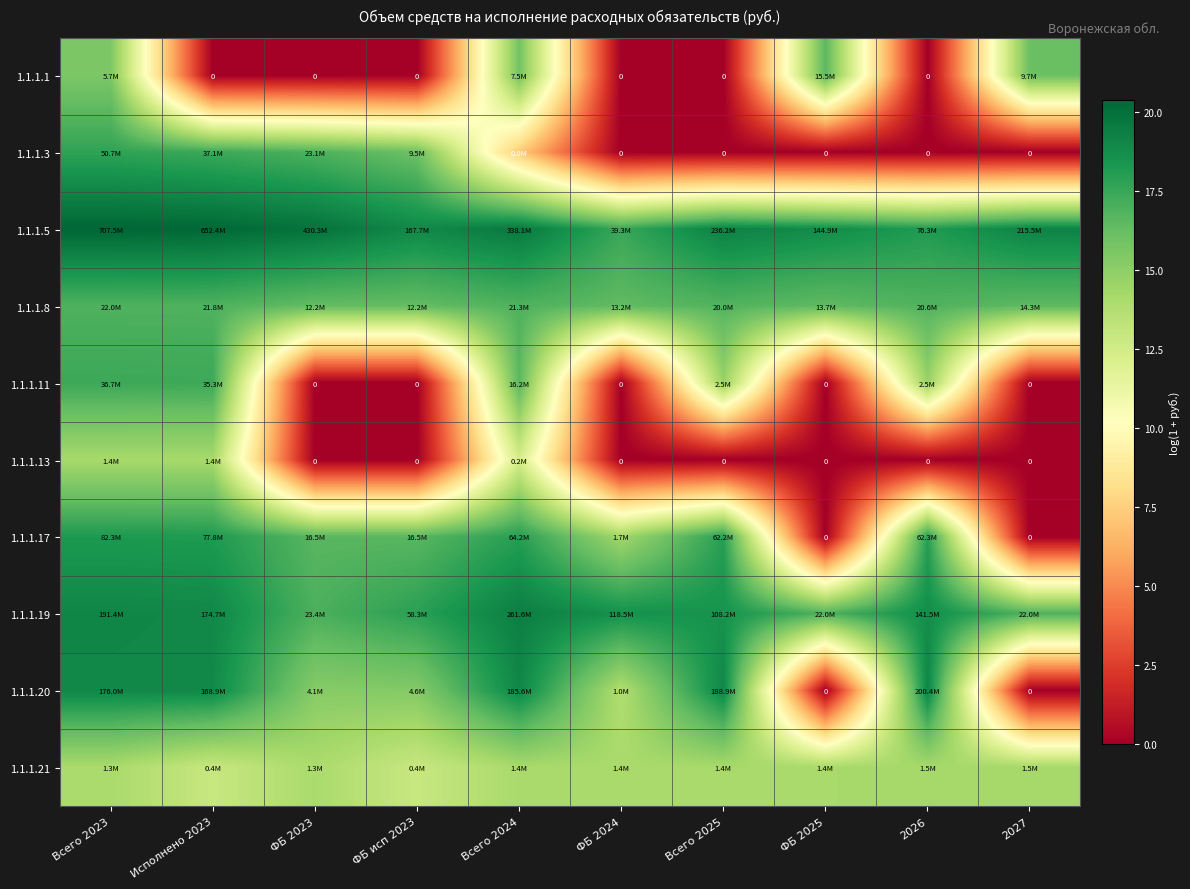

Is the value of 1.1.1.8 at Исполнено 2023 greater than the value of 1.1.1.21 at 2026?

Yes